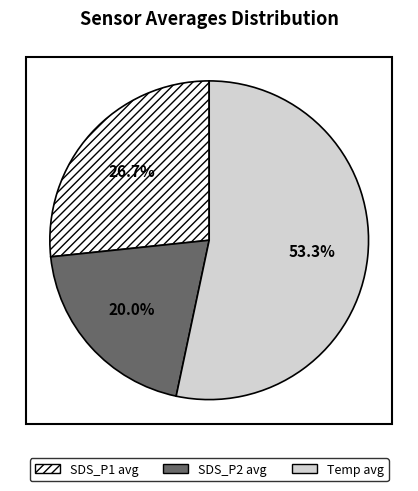

To the nearest percent, what is the difference between the largest and smallest slice percentages?

33%